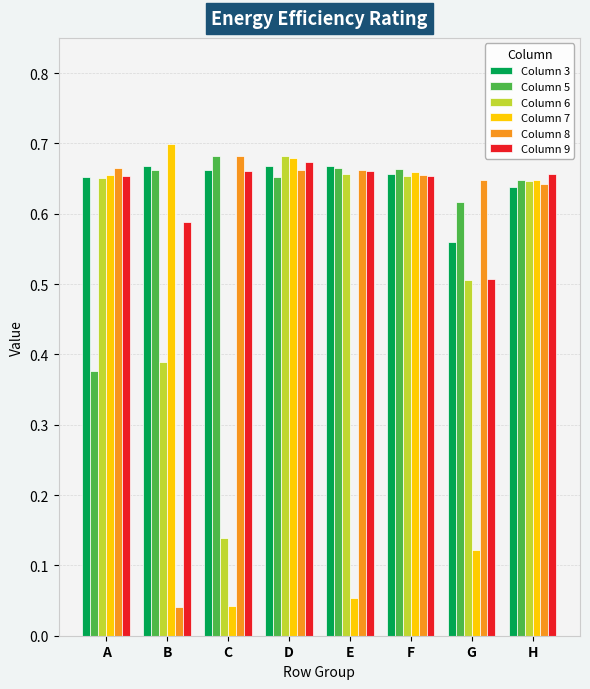

What is the average value of the Column 6 series?

0.5